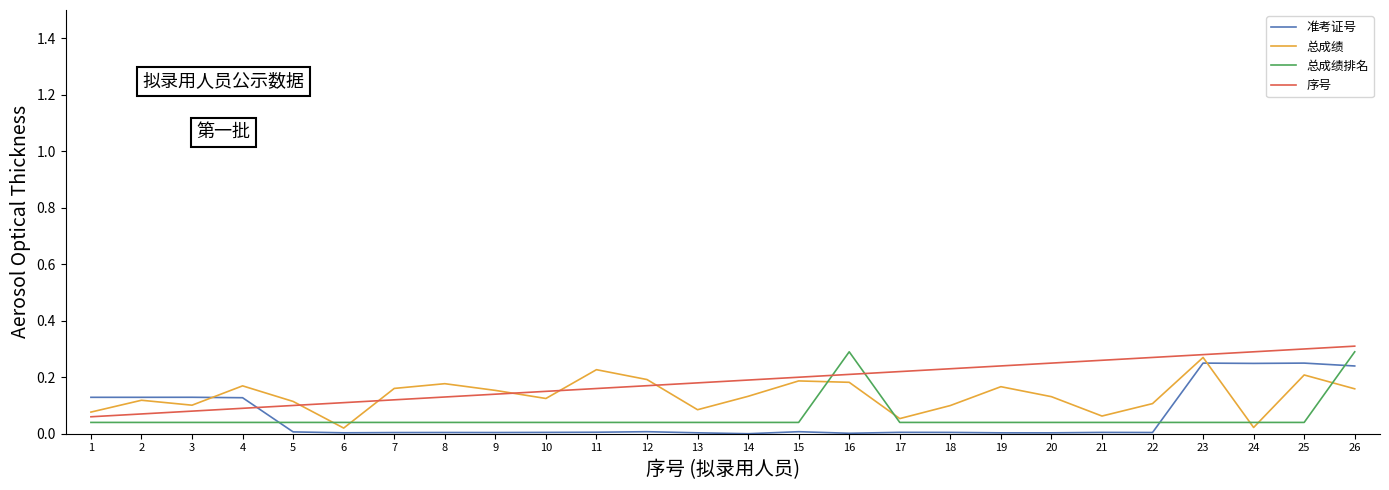

Is it true that 序号 equals 0.1 at 26?

False